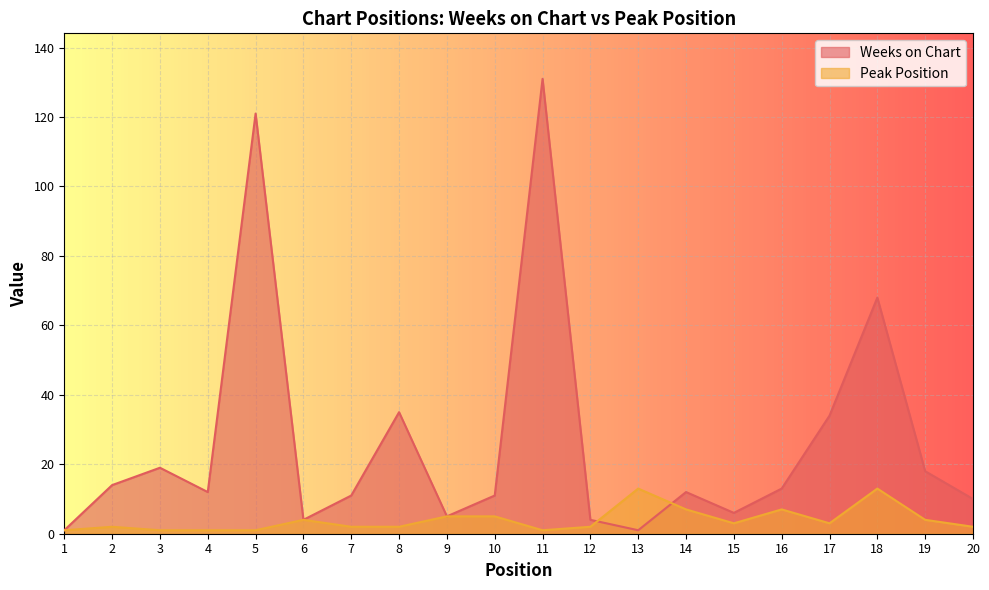

How many intersections are there between Weeks on Chart and Peak Position?

2